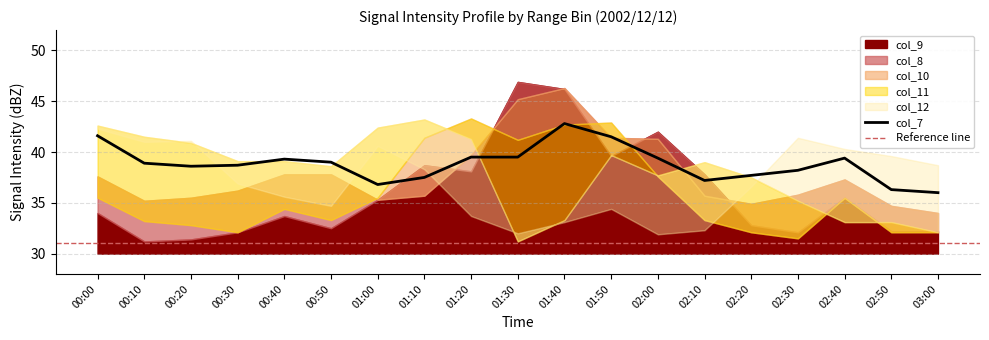

What is the sum of the col_9 values at 01:20 and 02:10?

75.9